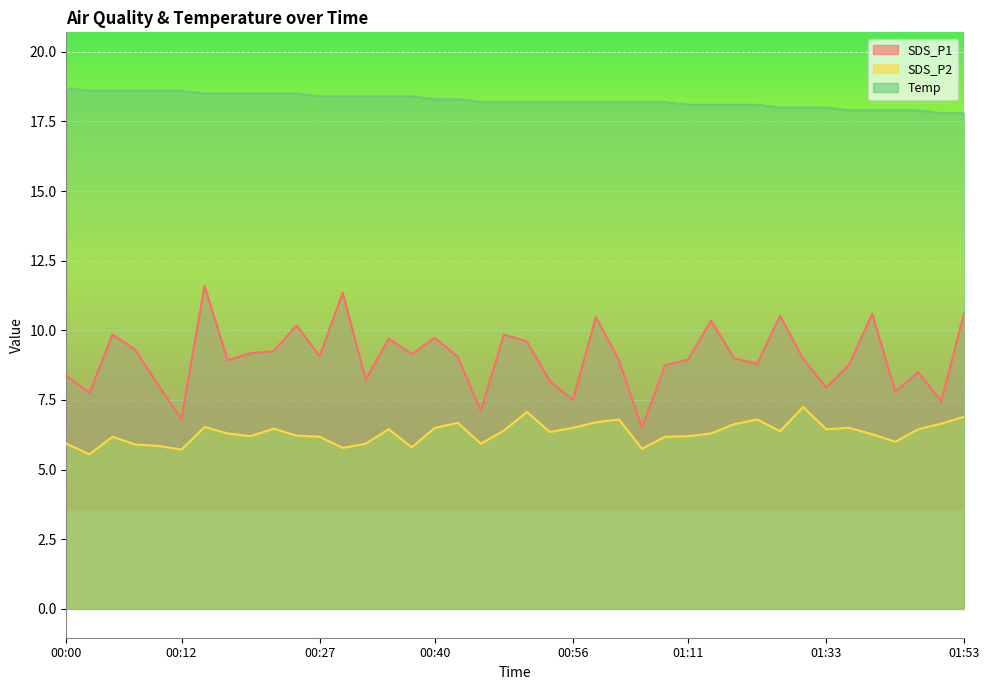

Rank the series by their maximum value, from lowest to highest.

SDS_P2, SDS_P1, Temp